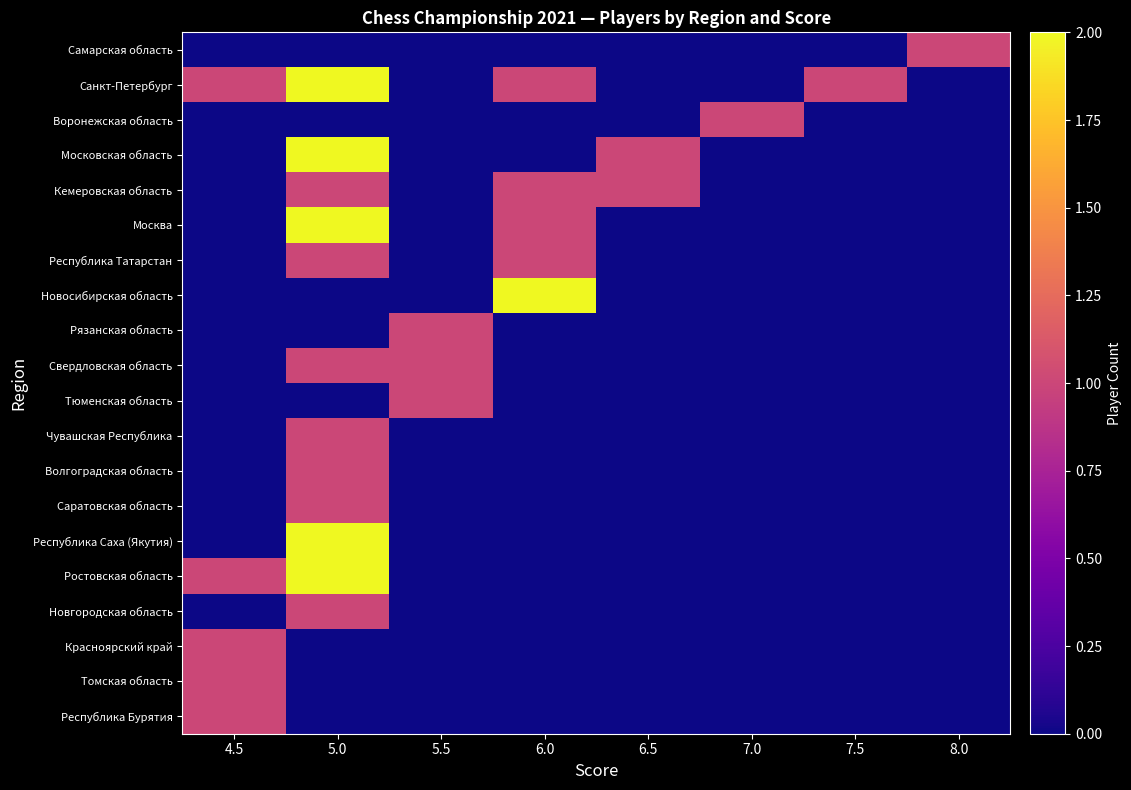

Which label corresponds to the smallest value in the chart?

4.5